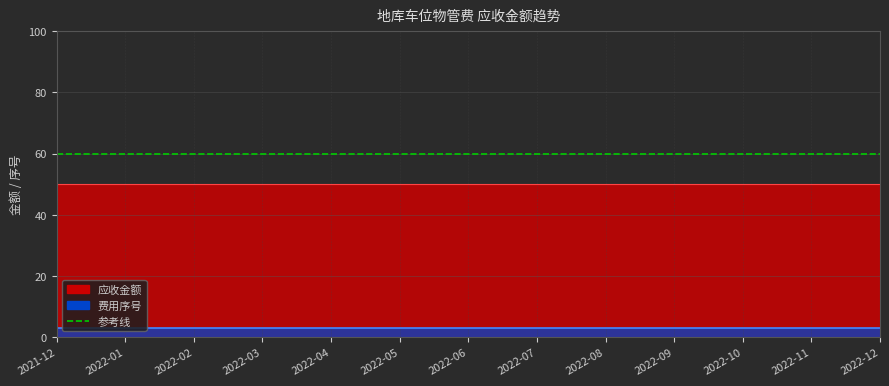

What is the minimum value shown in the chart?

3